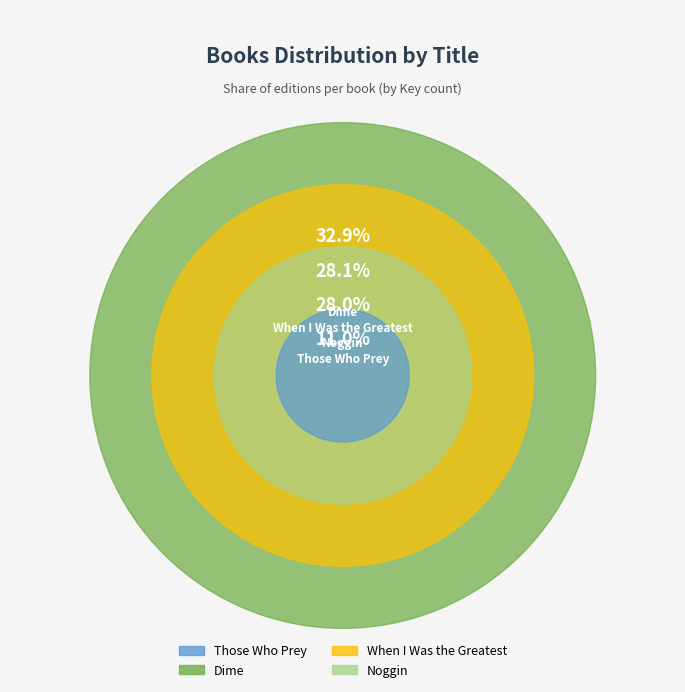

To the nearest percent, what is the combined percentage of Dime and Those Who Prey?

44%